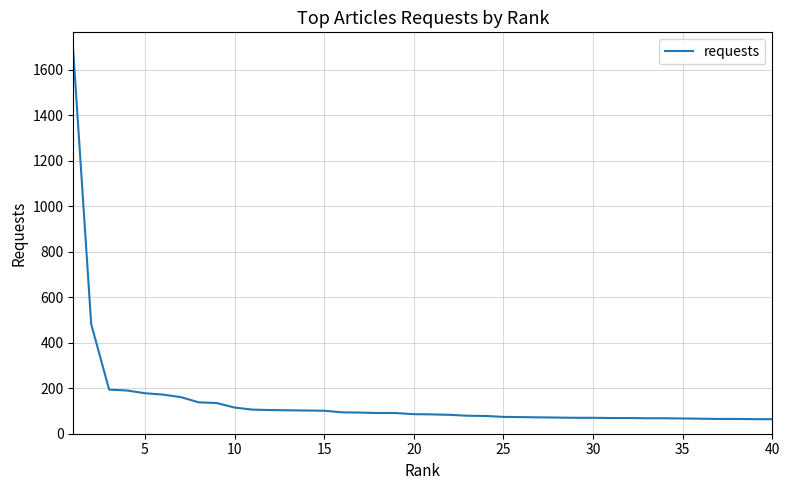

What is the smallest value displayed?

64